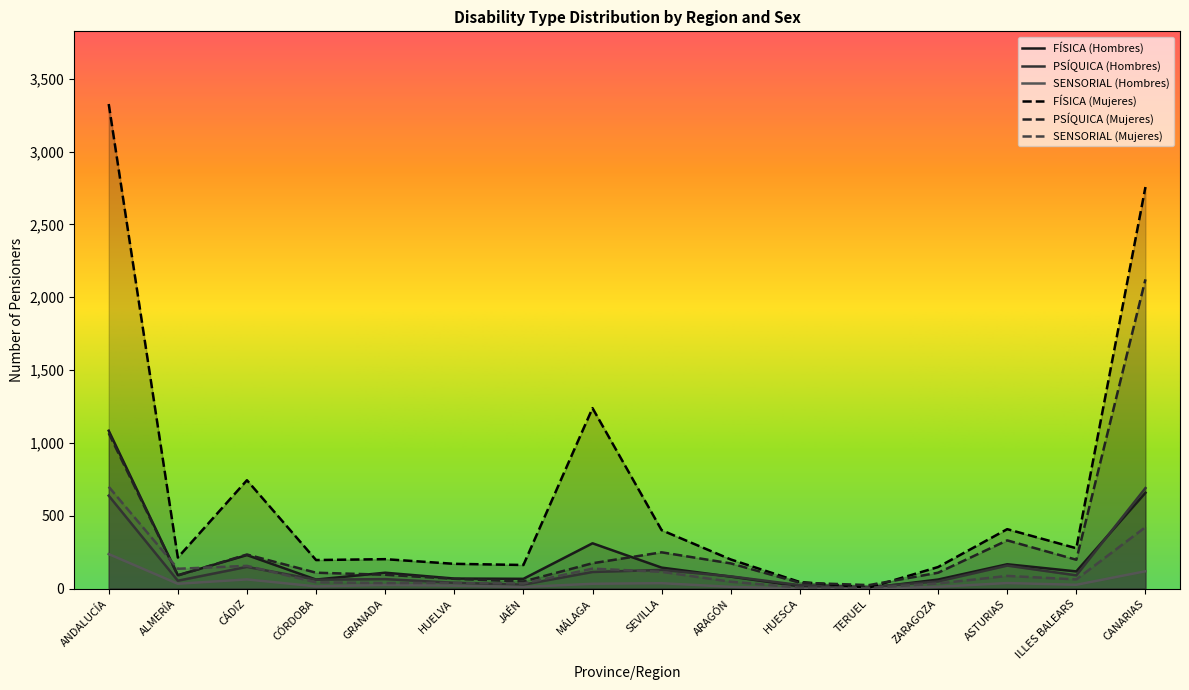

How many data points in PSÍQUICA (Hombres) are less than 84?

8